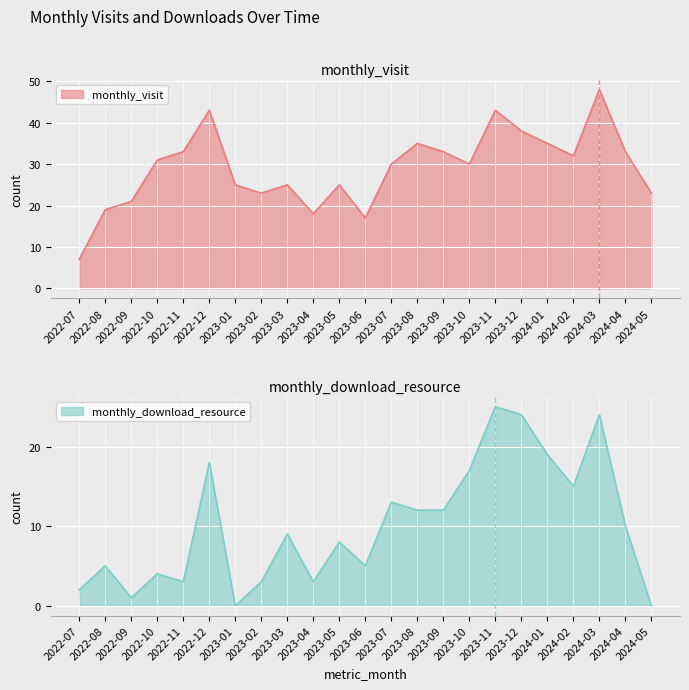

True or false: monthly_visit and monthly_download_resource intersect in this chart.

False